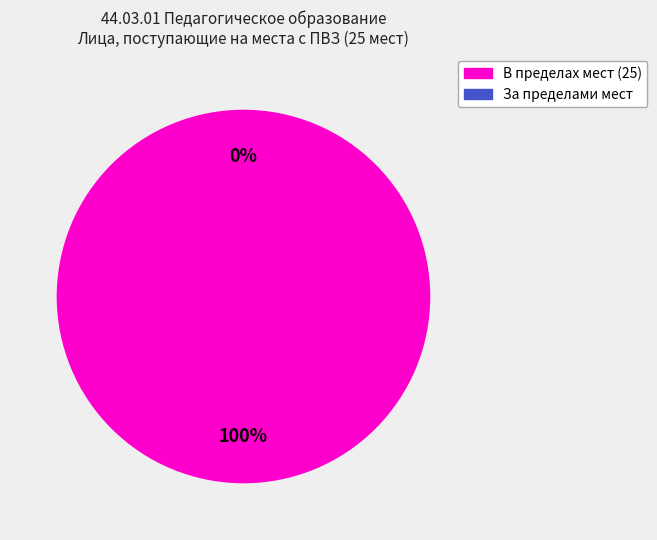

Is 3 the majority of the pie?

No